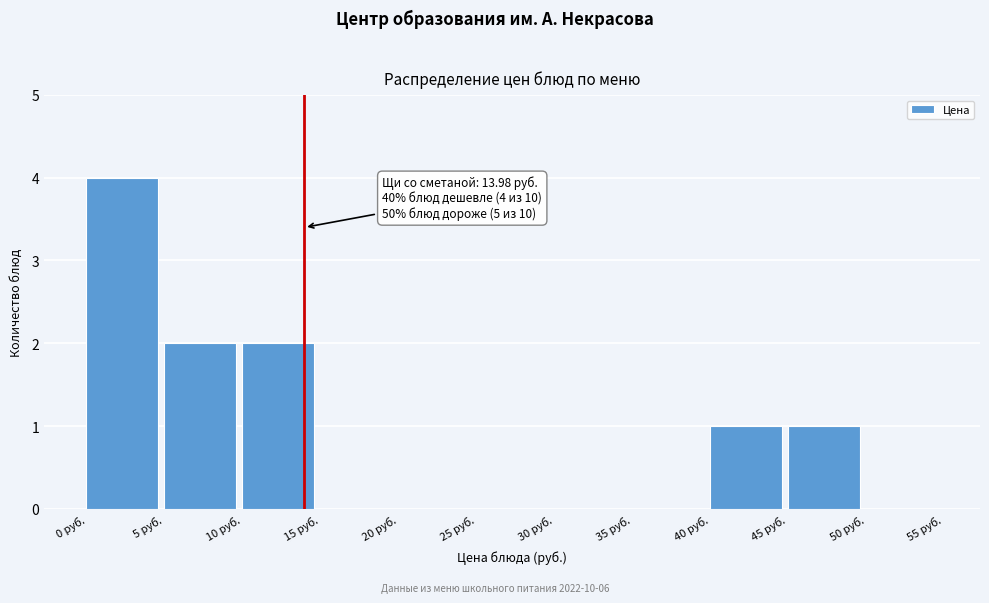

Over which range of the x-axis is the bar tallest?

0 to 5